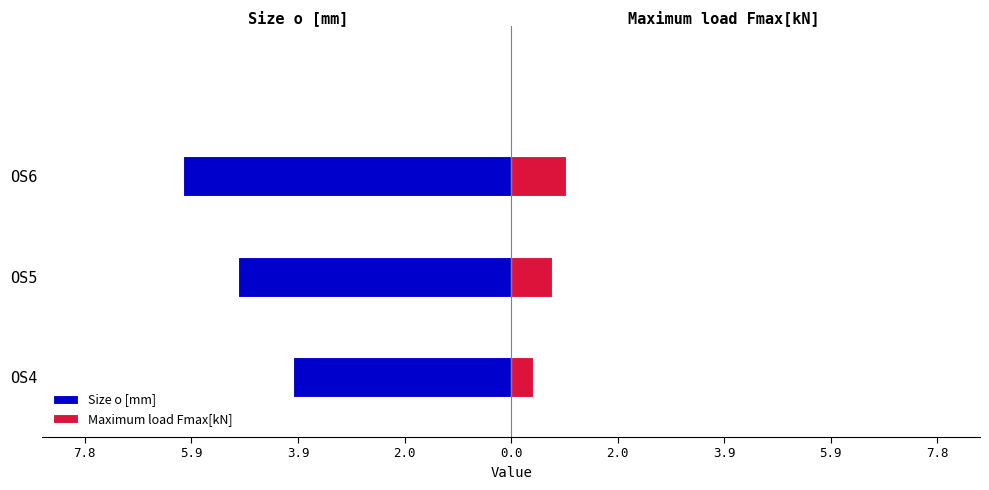

Is the value of Size o [mm] at OS5 greater than the value of Maximum load Fmax[kN] at OS5?

No